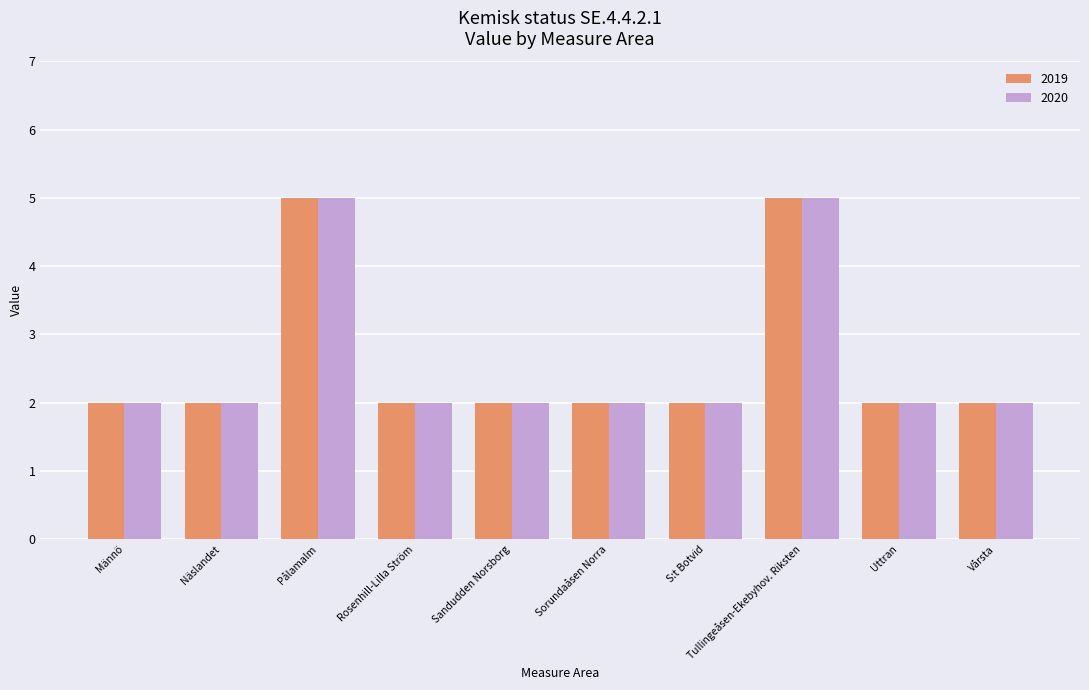

Reading left to right, extract all data points from this chart.

2019: 2	2	5	2	2	2	2	5	2	2
2020: 2	2	5	2	2	2	2	5	2	2